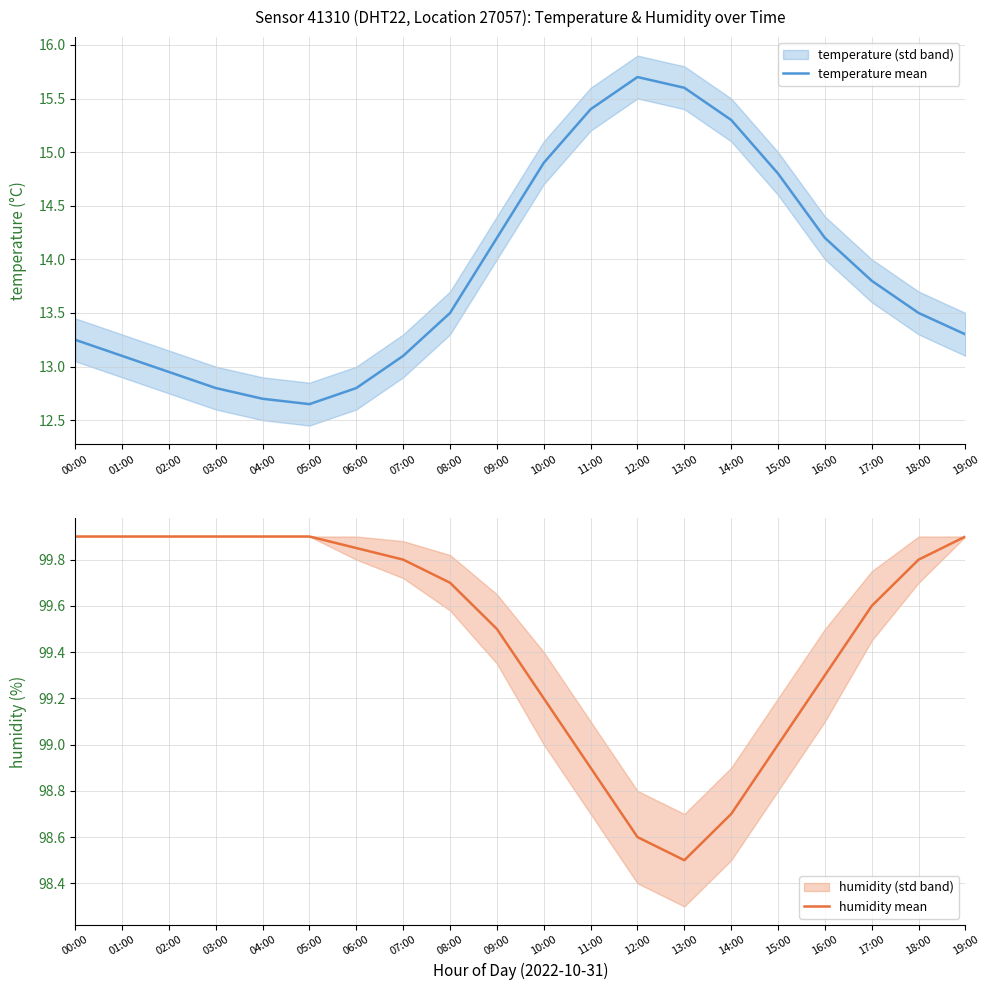

Is the value of temperature mean at 17:00 greater than the value of humidity mean at 14:00?

No